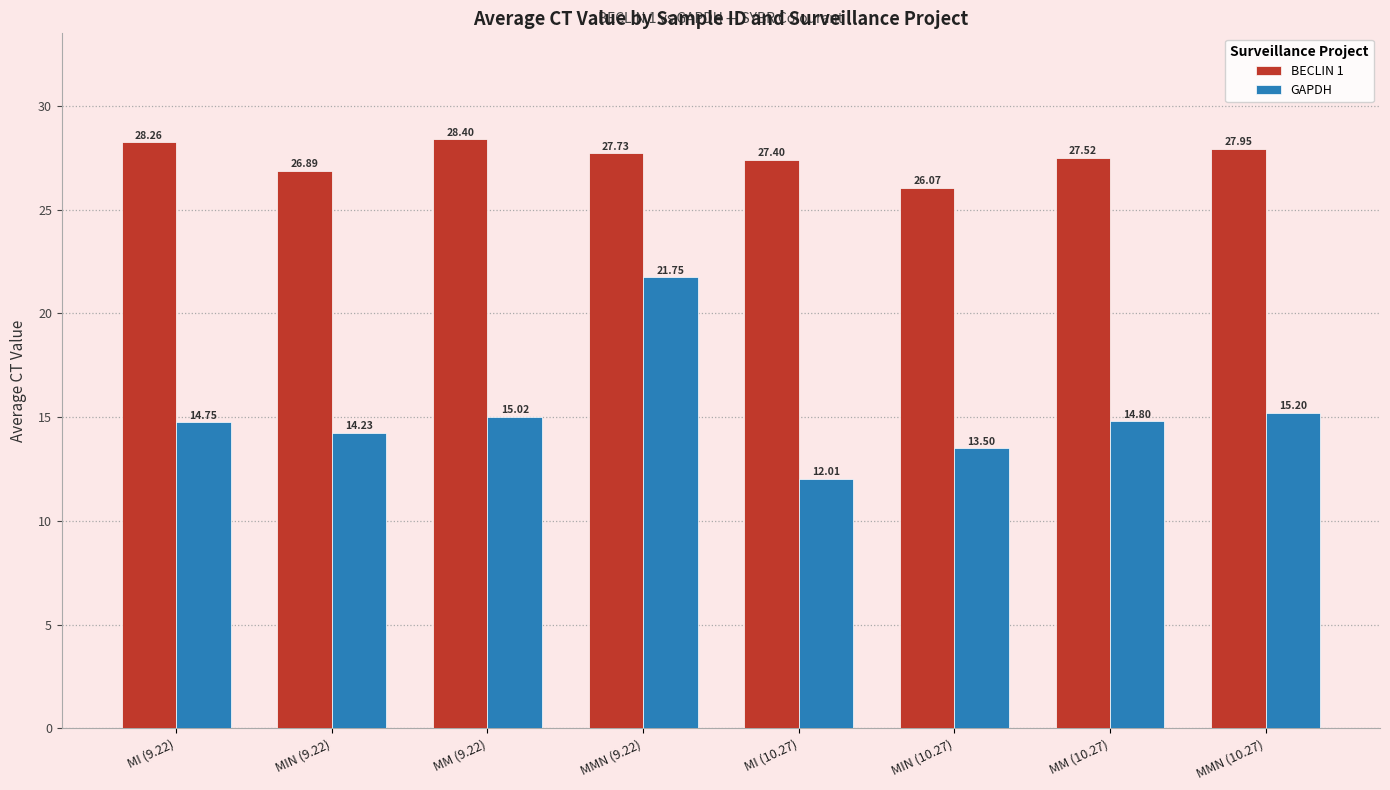

What is the smallest value displayed?

12.0